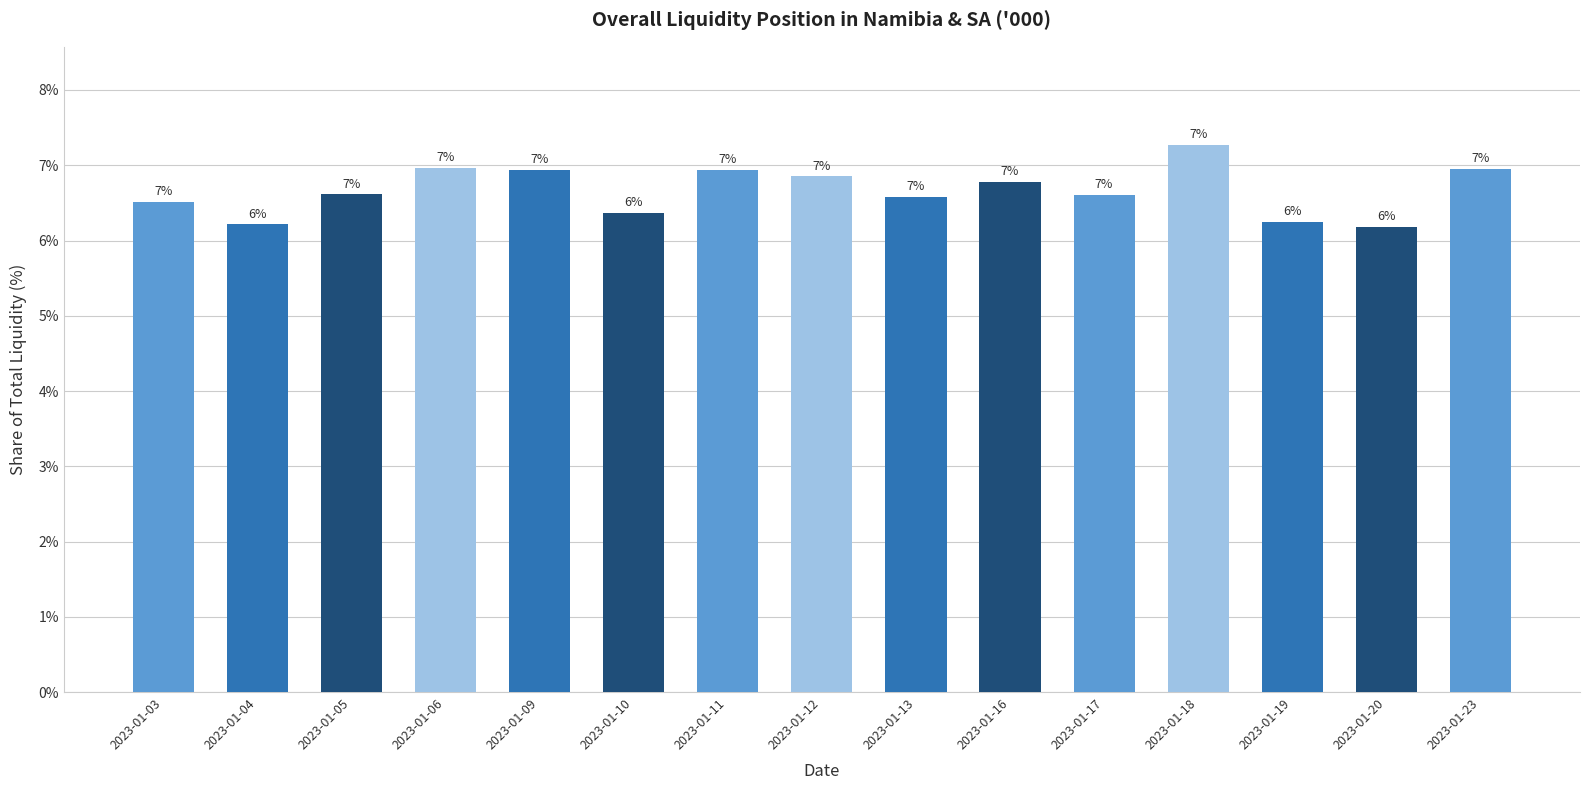

What is the maximum value shown in the chart?

7.3